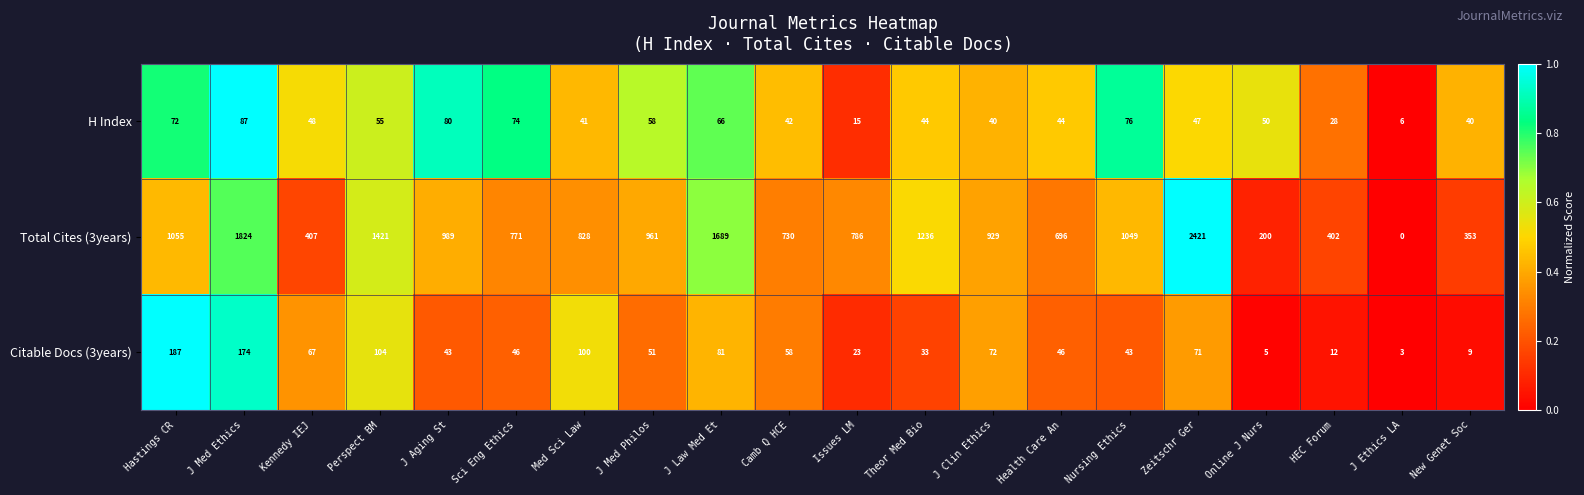

The value of Citable Docs (3years) at J Med Ethics is 256. True or false?

False